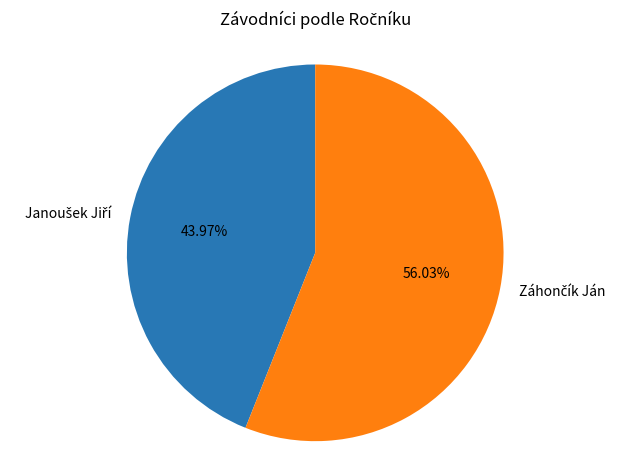

To the nearest percent, what is the difference between the largest and smallest slice percentages?

12%